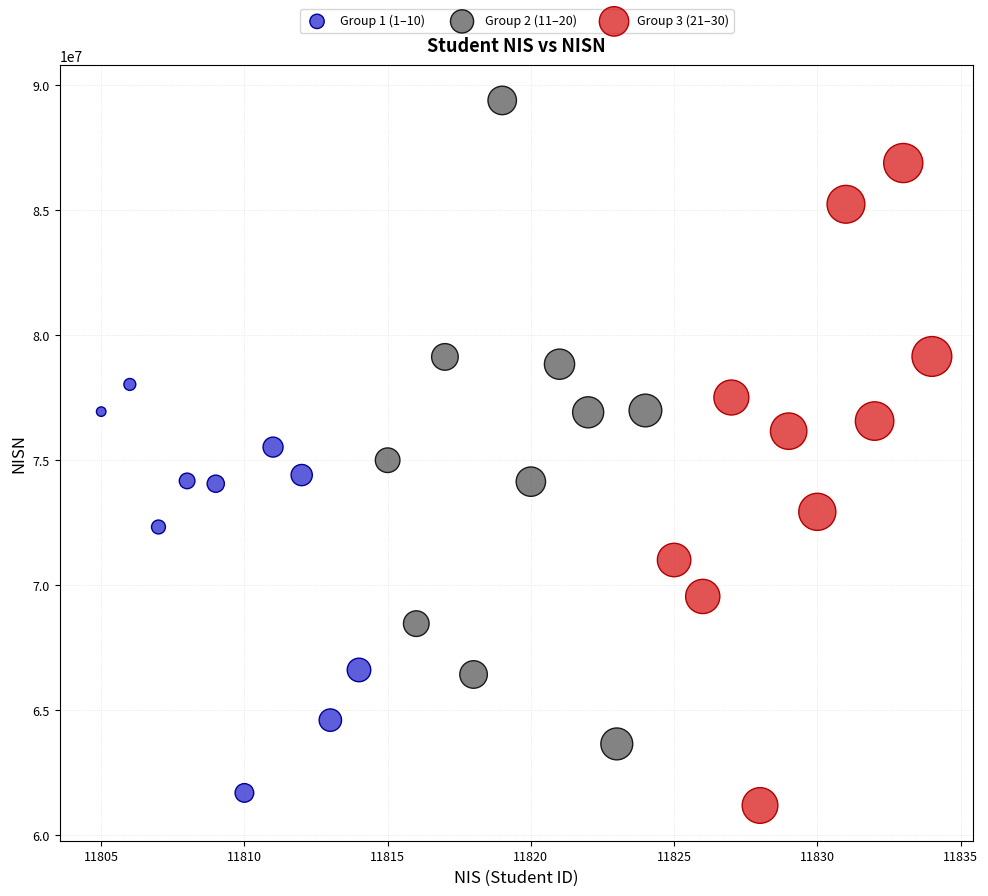

Which series reaches the maximum Y coordinate?

Group 2 (11–20)